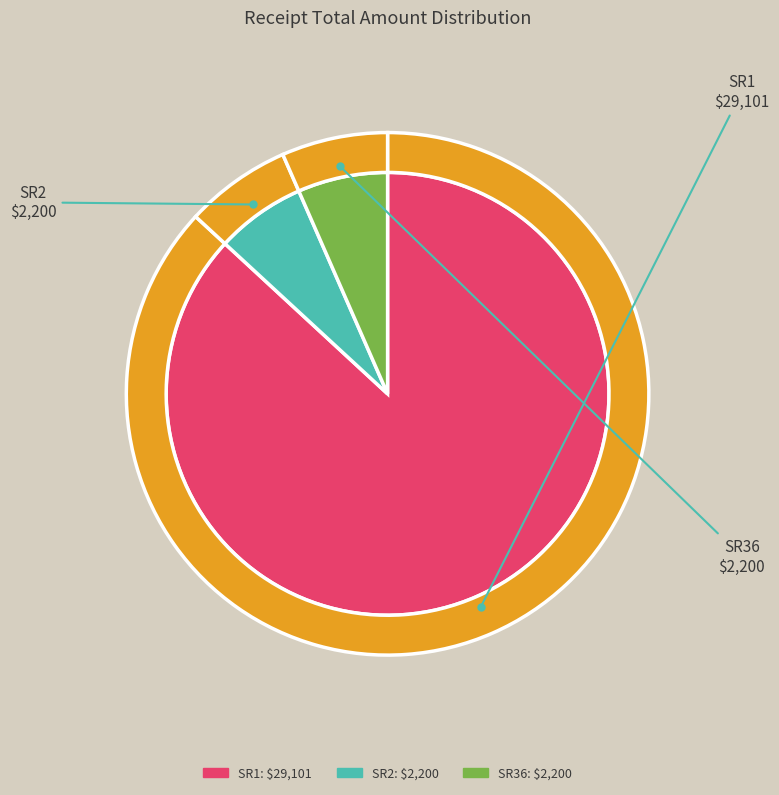

What is the majority slice?

SR1